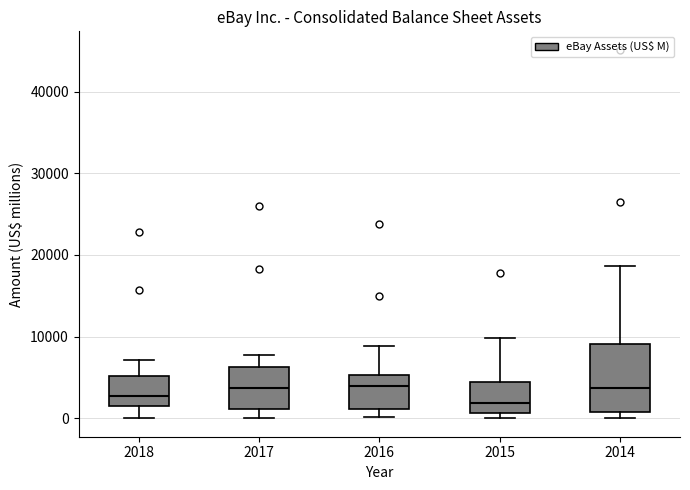

Reading left to right, read every box against the y-axis: the position of its median line, the range the box covers, and the ends of its whiskers. The values are not printed on the chart, so give them approximately, as read against the axis.

2018: median 3000, box 1000 to 5000, whiskers 0 to 7000
2017: median 4000, box 1000 to 6000, whiskers 0 to 8000
2016: median 4000, box 1000 to 5000, whiskers 0 to 9000
2015: median 2000, box 1000 to 4000, whiskers 0 to 10000
2014: median 4000, box 1000 to 9000, whiskers 0 to 19000